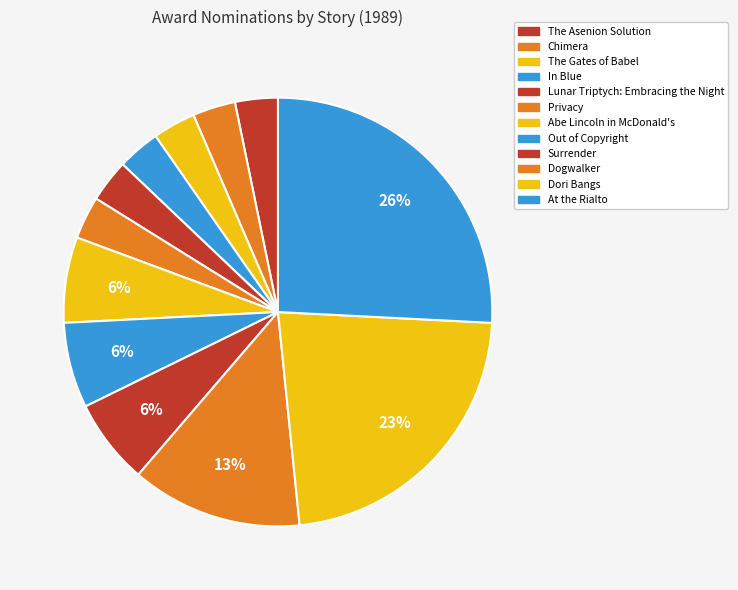

What percentage do Dogwalker and The Gates of Babel together represent?

16.1%